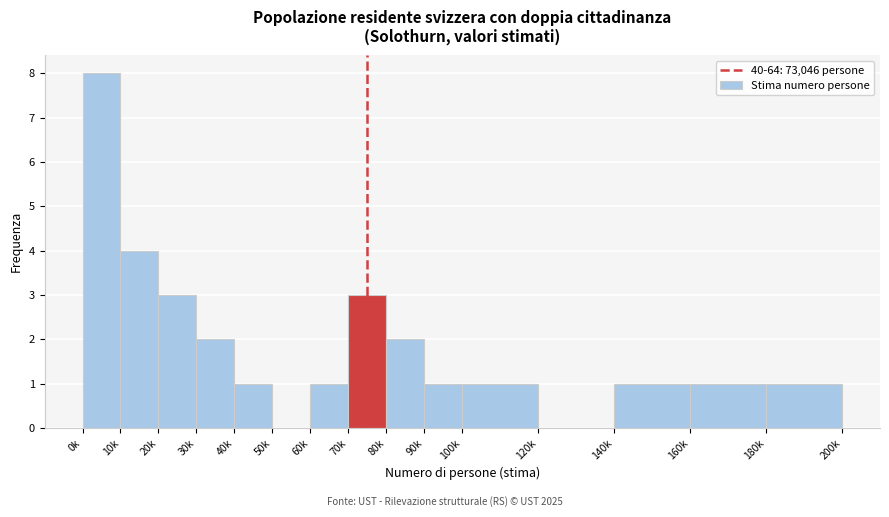

Reading left to right, extract all data points from this chart.

0k=8	10k=4	20k=3	30k=2	40k=1	50k=0	60k=1	70k=3	80k=2	90k=1	100k=1	120k=0	140k=1	160k=1	180k=1